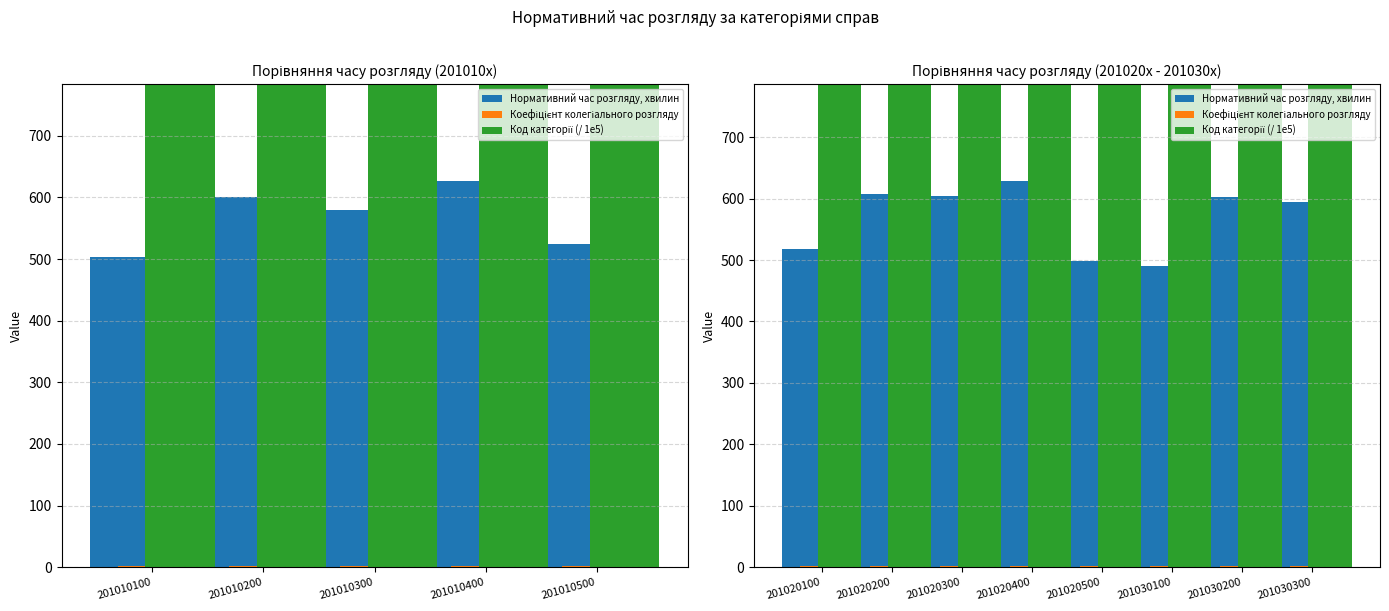

Which series has the widest spread of values?

Нормативний час розгляду, хвилин